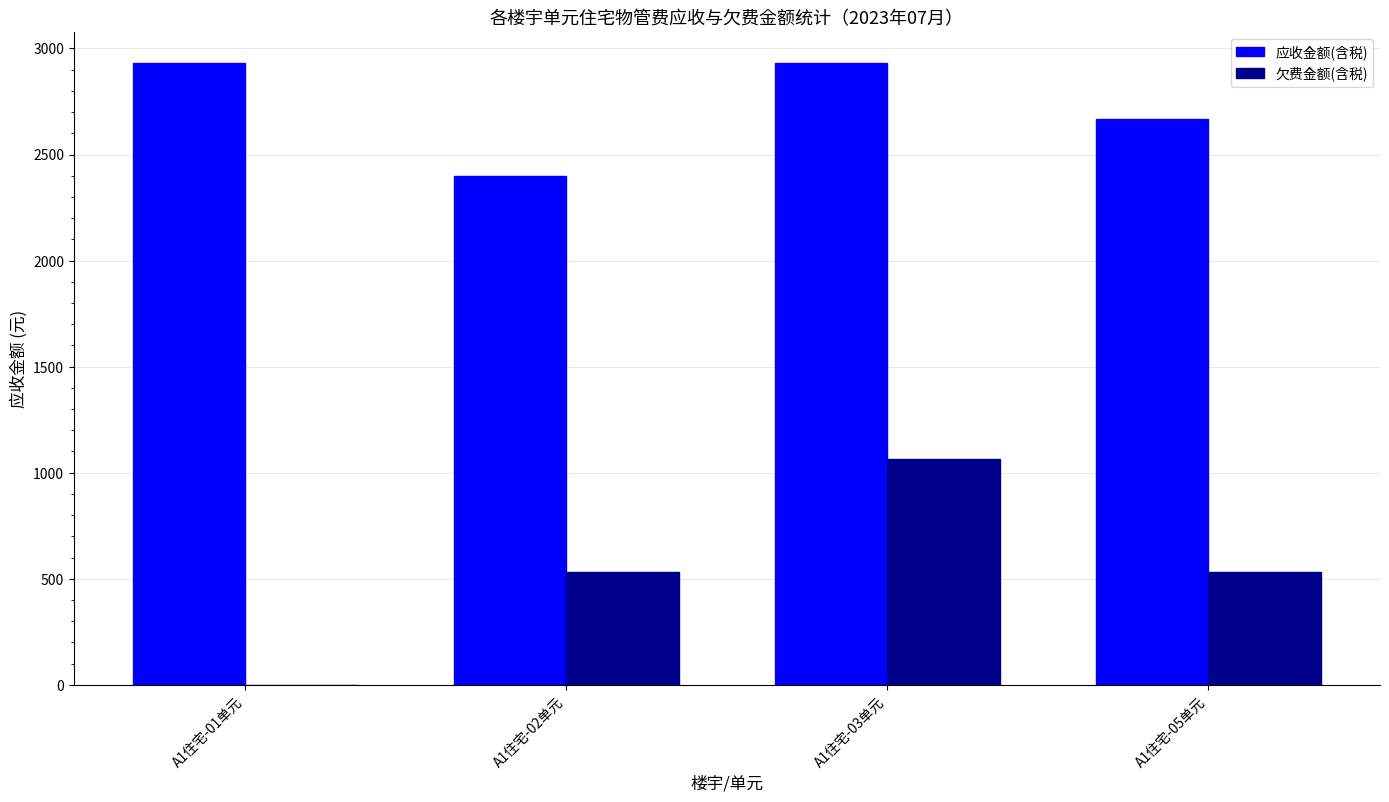

Where does the 应收金额(含税) series first go above 2931?

A1住宅-01单元